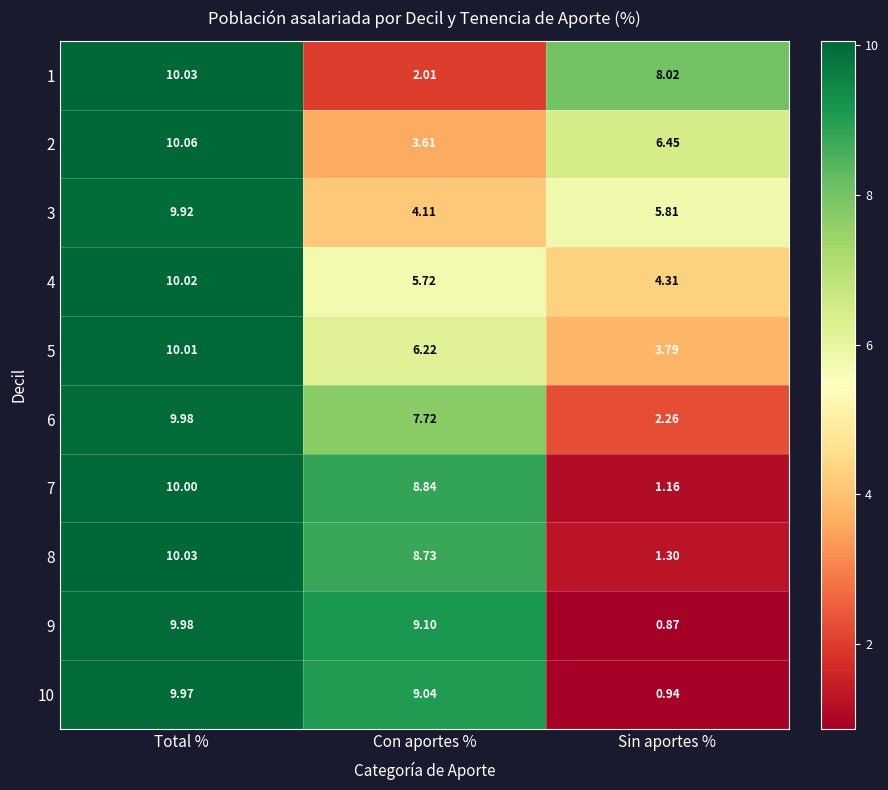

At which label is 5 closest to 6?

Con aportes %